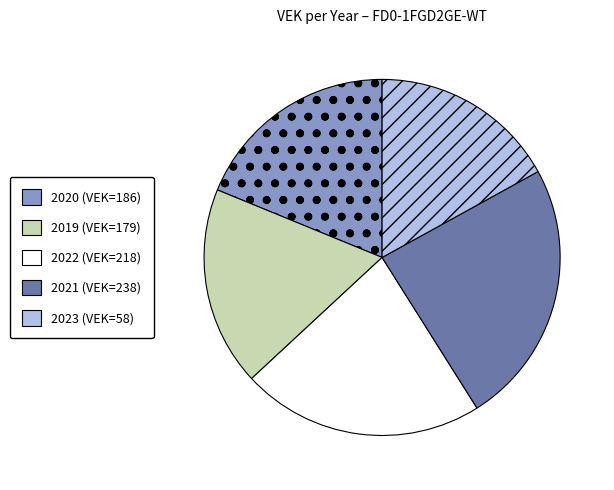

Is there a majority slice in this chart?

No